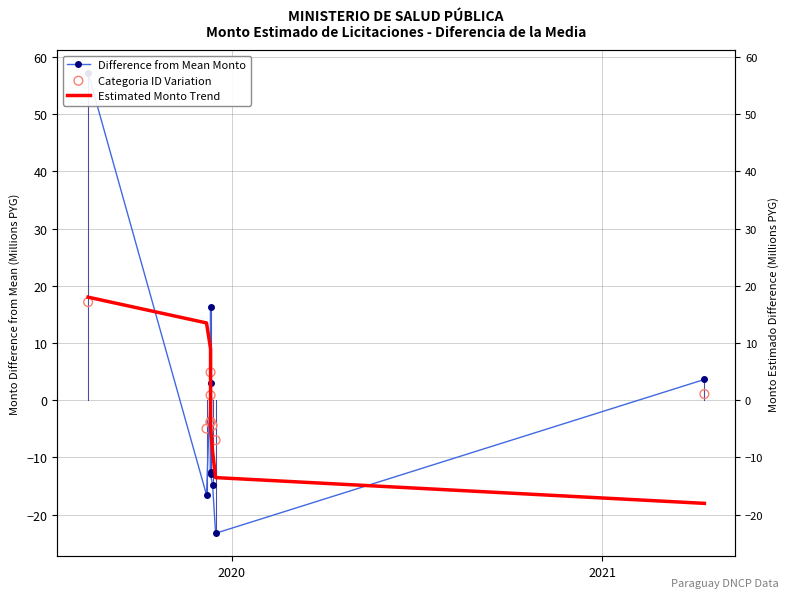

Which series reaches the minimum Y coordinate?

Difference from Mean Monto